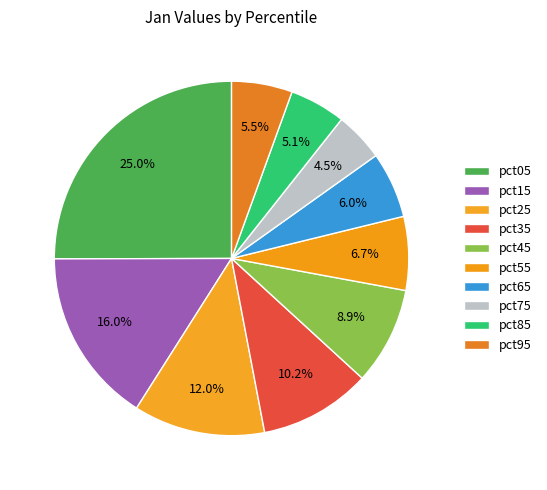

Count the number of slices in the pie.

10